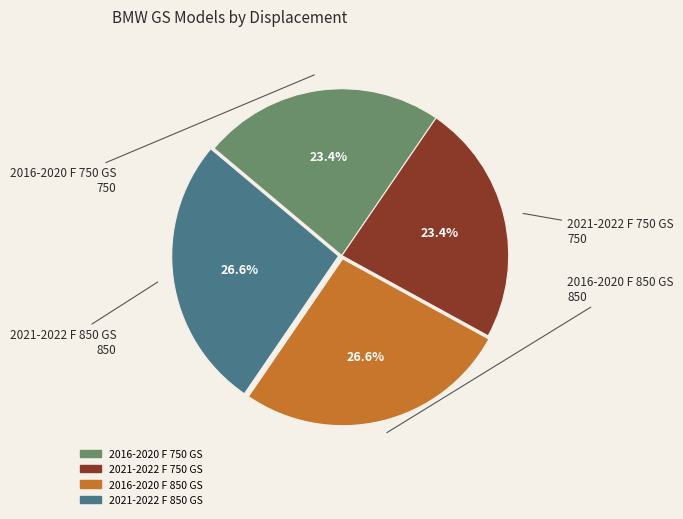

Count the number of slices in the pie.

4